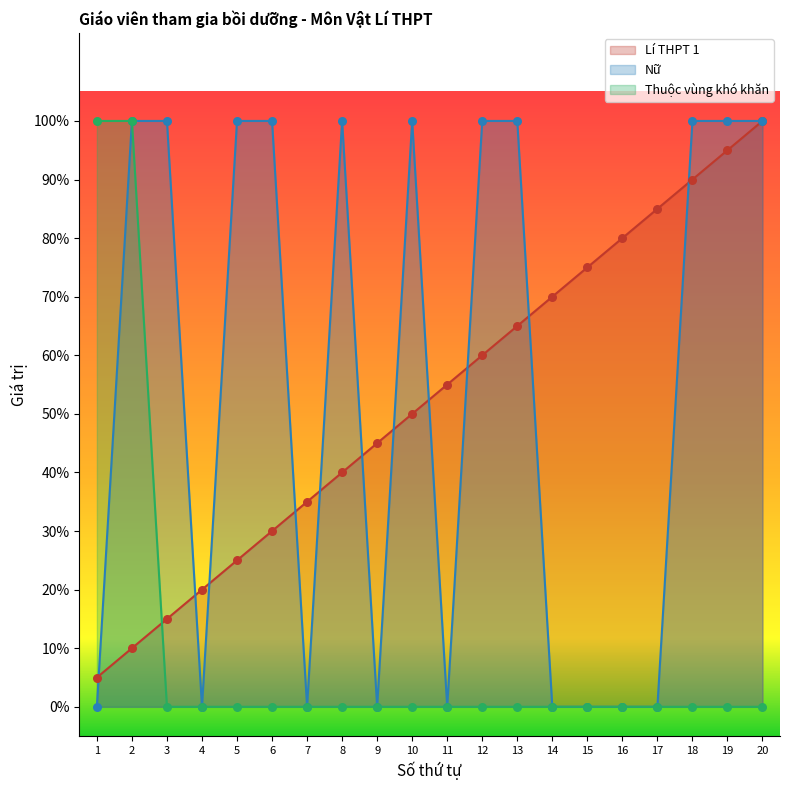

At how many categories does at least one series exceed 0?

20